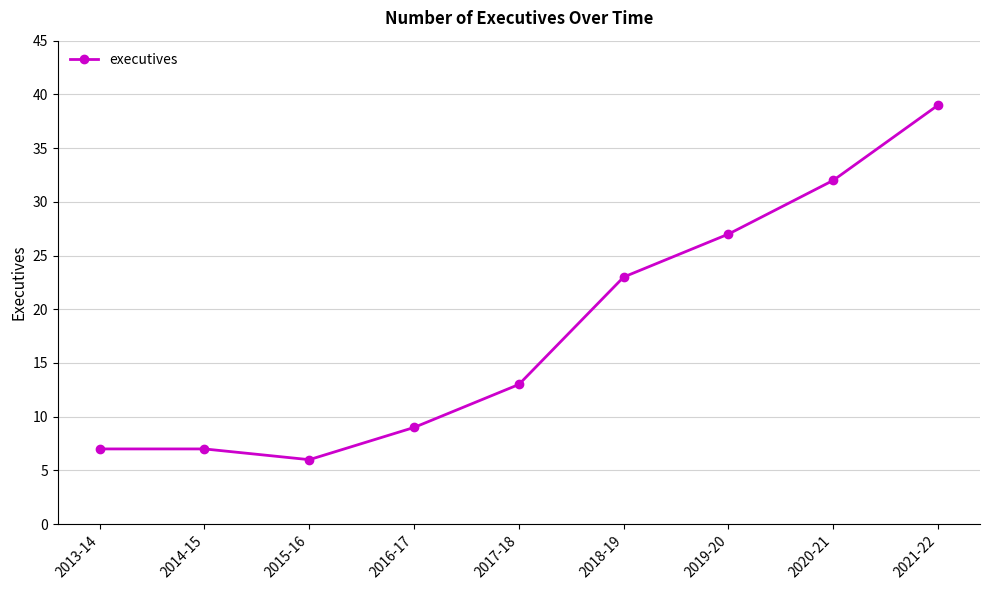

Which label corresponds to the smallest value in the chart?

2015-16